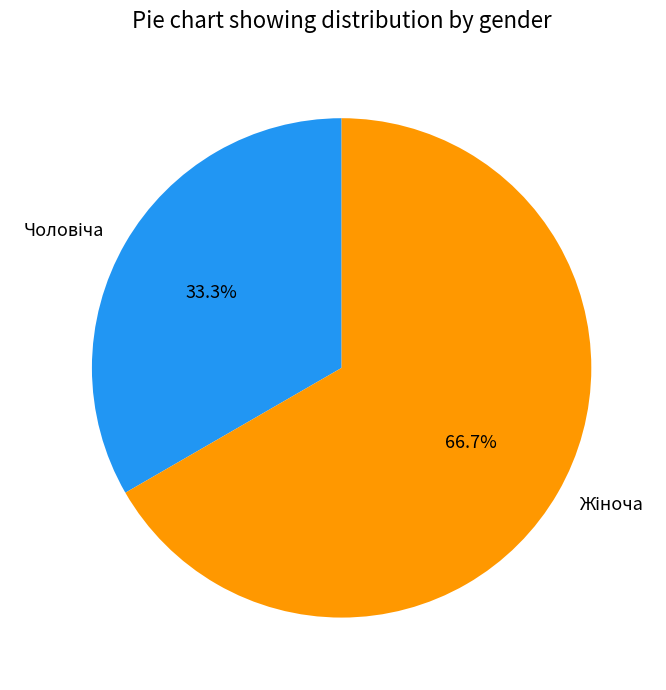

Count the number of slices in the pie.

2